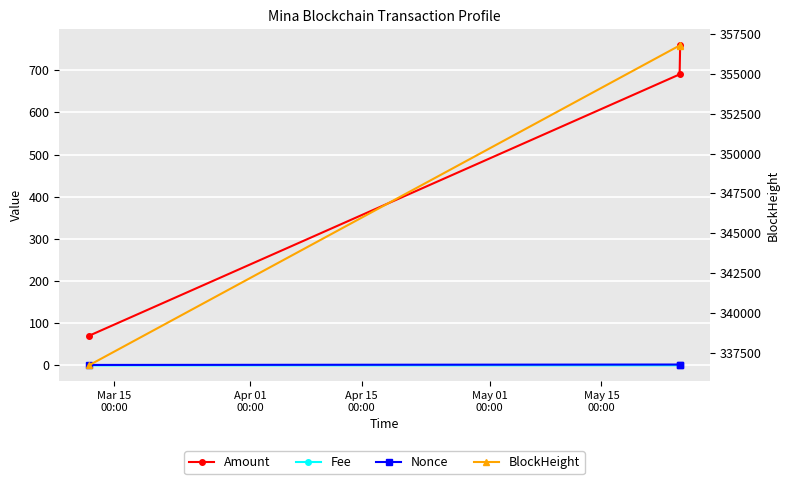

Which series has the widest spread of values?

BlockHeight